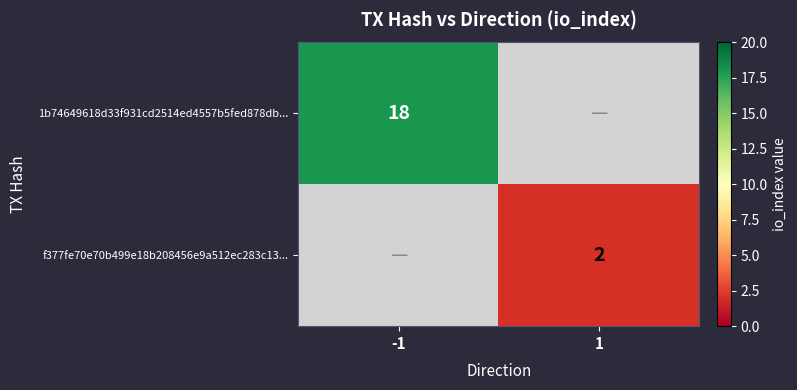

The value of 1b74649618d33f931cd2514ed4557b5fed878db... at -1 is 18. True or false?

True